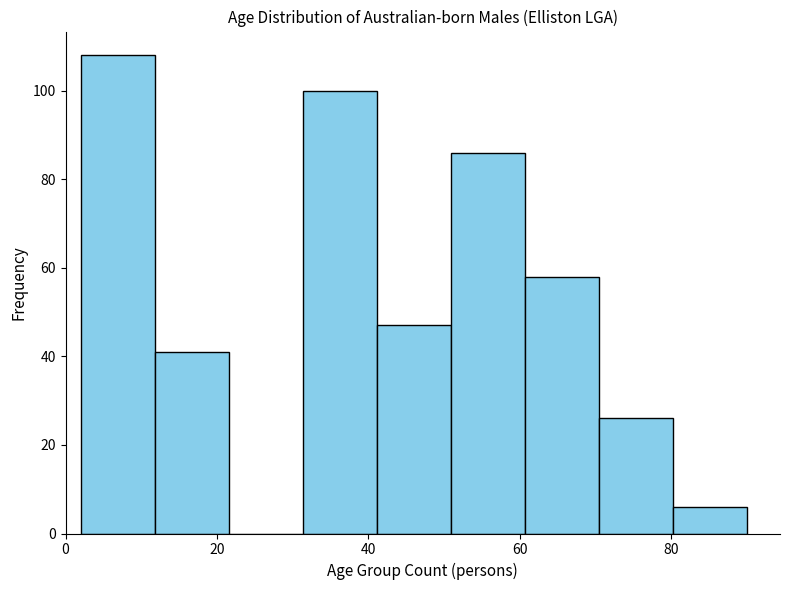

Reading left to right, list every bar in this chart as the range it spans on the x-axis followed by its height. Neither the bar edges nor the heights are printed on the chart, so give them approximately, as read against the axes.

2 to 12: 108
12 to 22: 42
22 to 32: 0
32 to 42: 100
42 to 50: 48
50 to 60: 86
60 to 70: 58
70 to 80: 26
80 to 90: 6